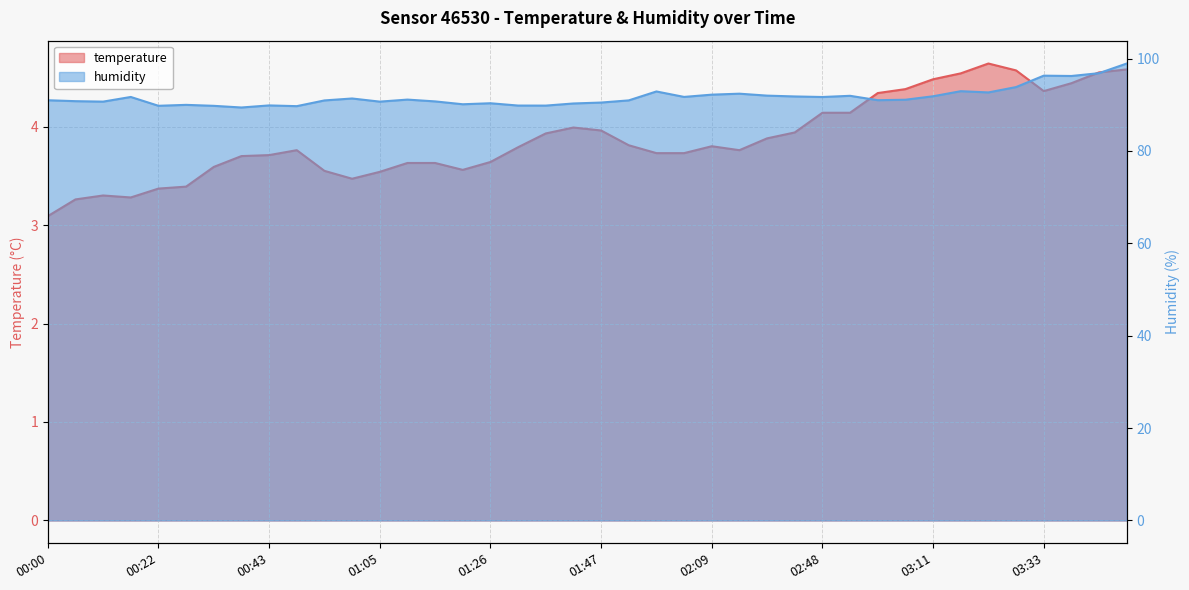

The temperature series shows 3.8 at 02:15. True or false?

True